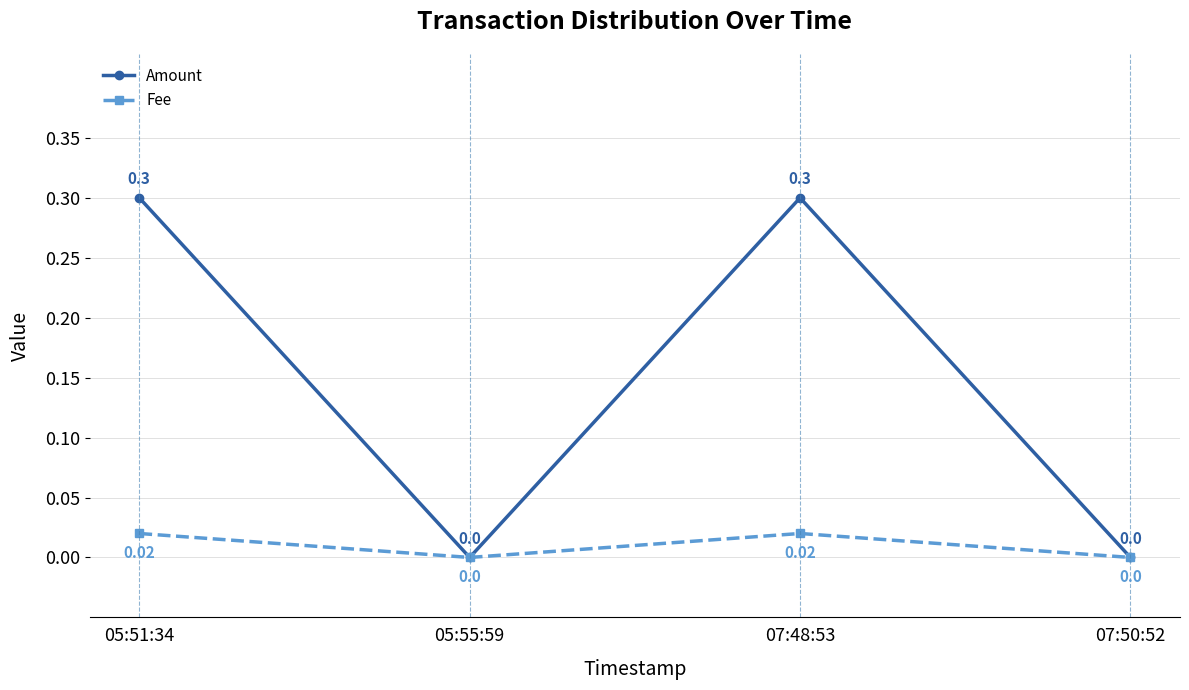

Rank the series by their maximum value, from highest to lowest.

Amount, Fee